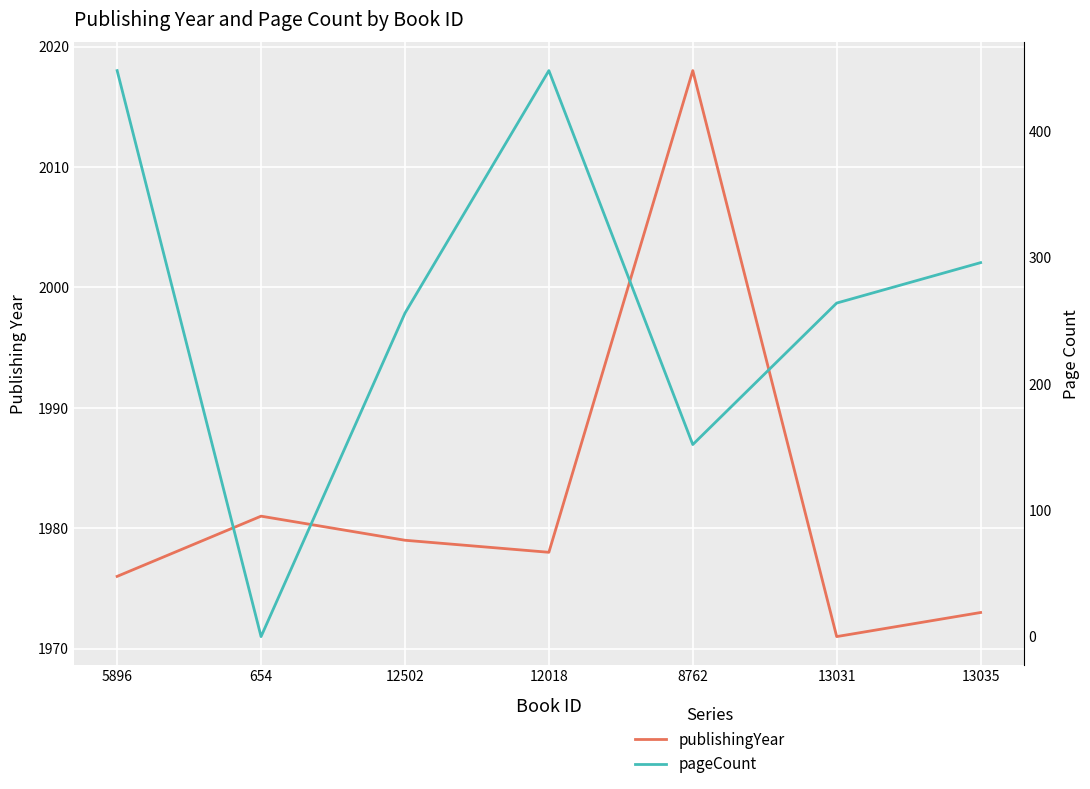

In publishingYear, how many points are lower than both neighbors (excluding endpoints)?

2